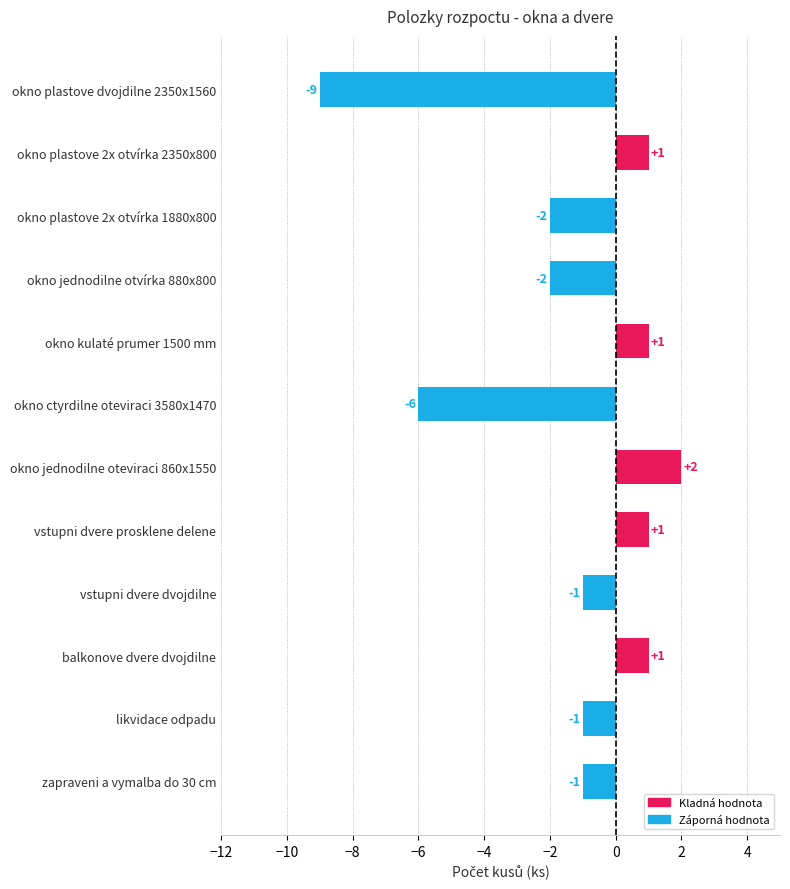

The value at okno jednodilne oteviraci 860x1550 is 2. True or false?

True